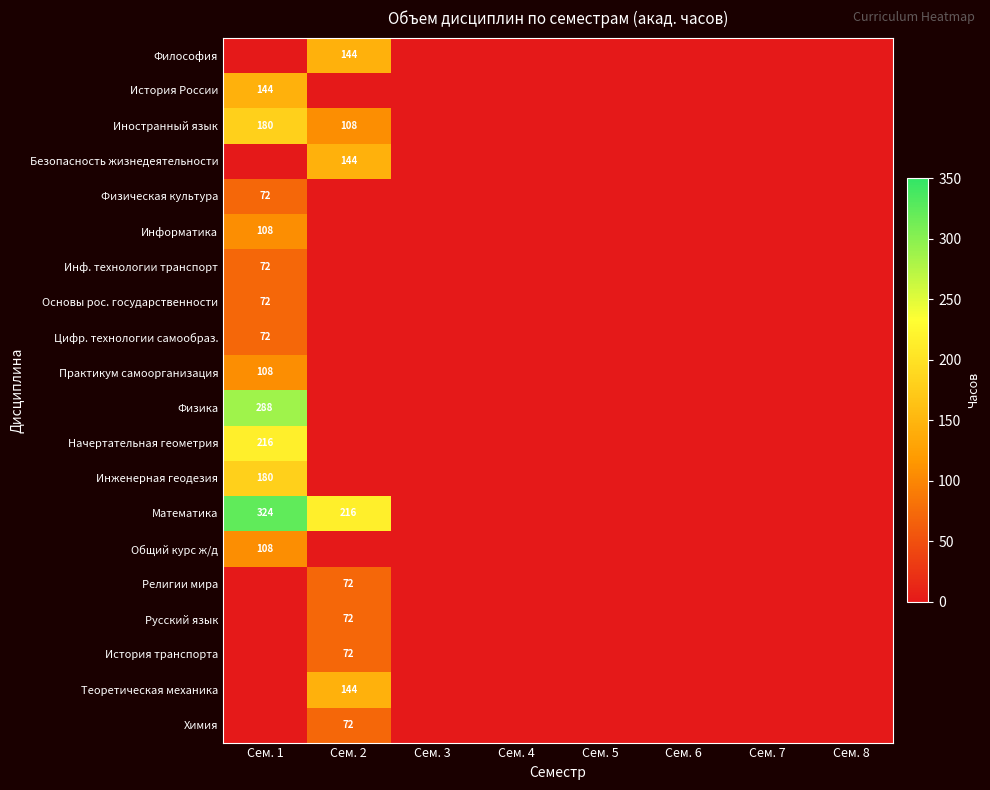

Which series has the largest total across all categories?

Математика